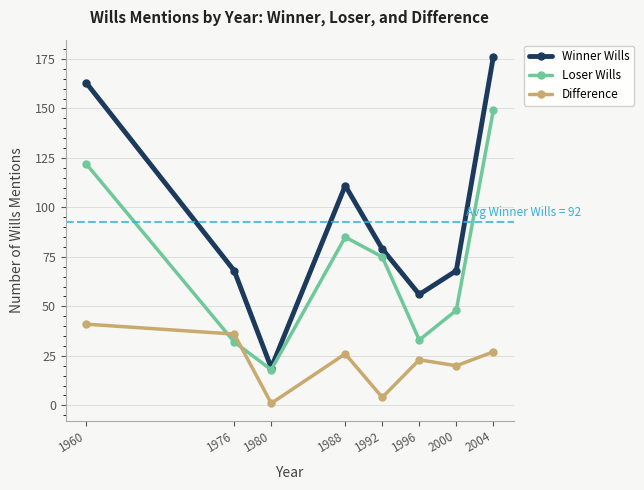

How many intersections are there between Loser Wills and Difference?

2